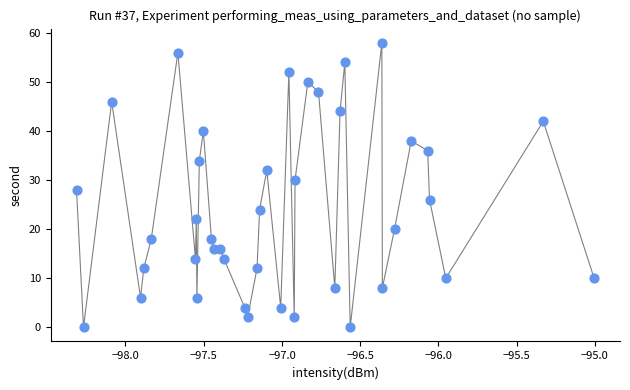

What is the range of Y values (max minus min)?

58